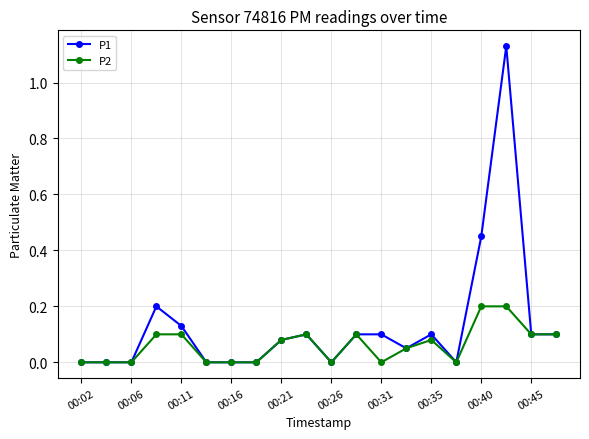

List the series in order of their overall mean, lowest first.

P2, P1